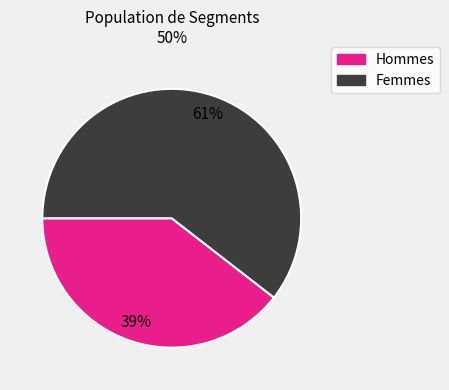

To the nearest percent, what is the combined percentage of Femmes and Hommes?

100%